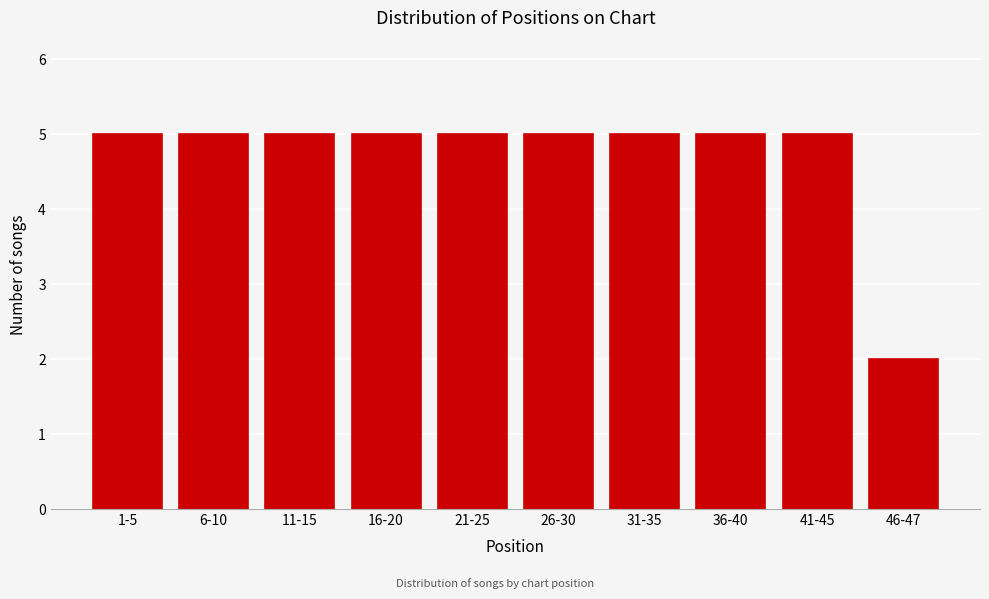

Reading right to left, extract all data points from this chart.

46-47=2	41-45=5	36-40=5	31-35=5	26-30=5	21-25=5	16-20=5	11-15=5	6-10=5	1-5=5